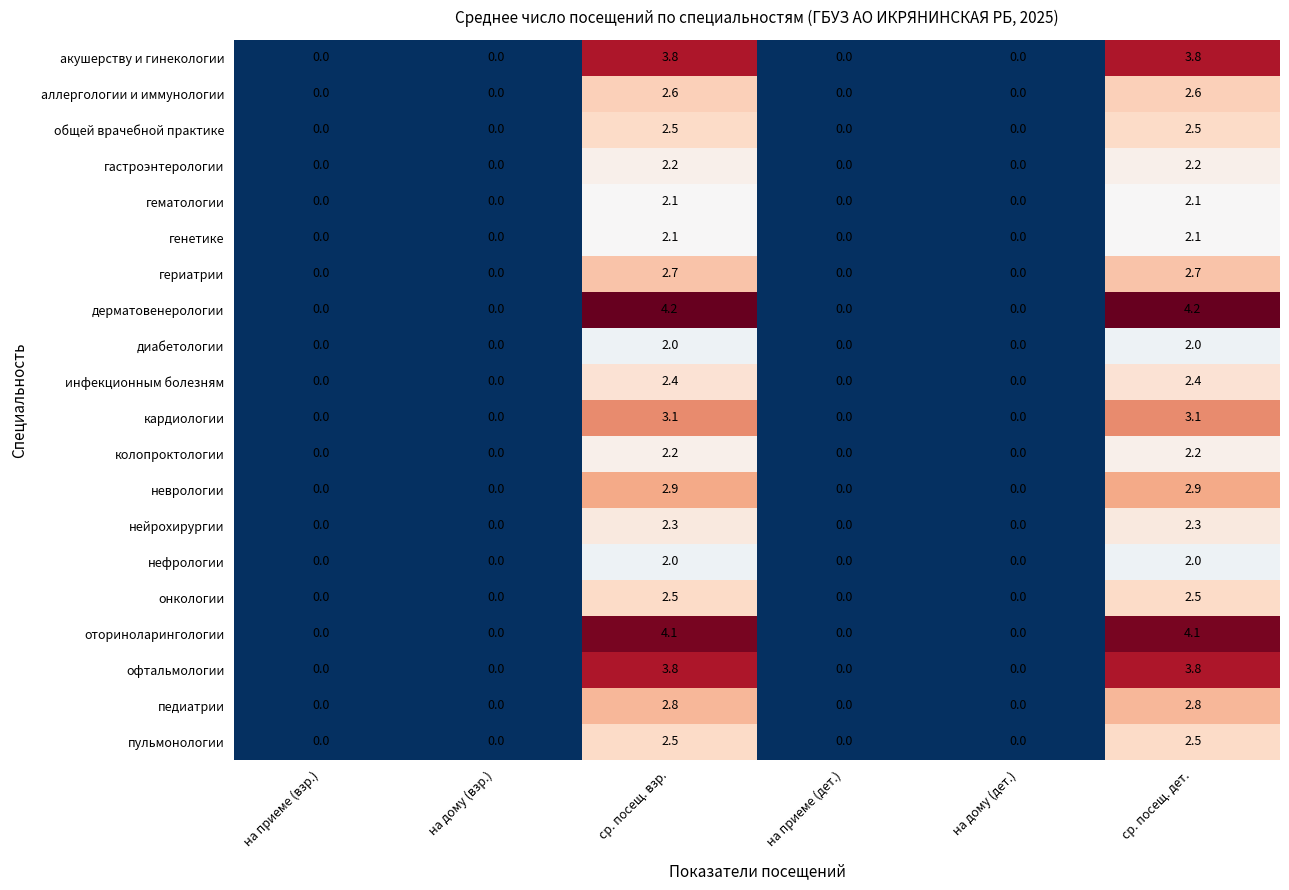

The value of дерматовенерологии at ср. посещ. взр. is 1.6. True or false?

False